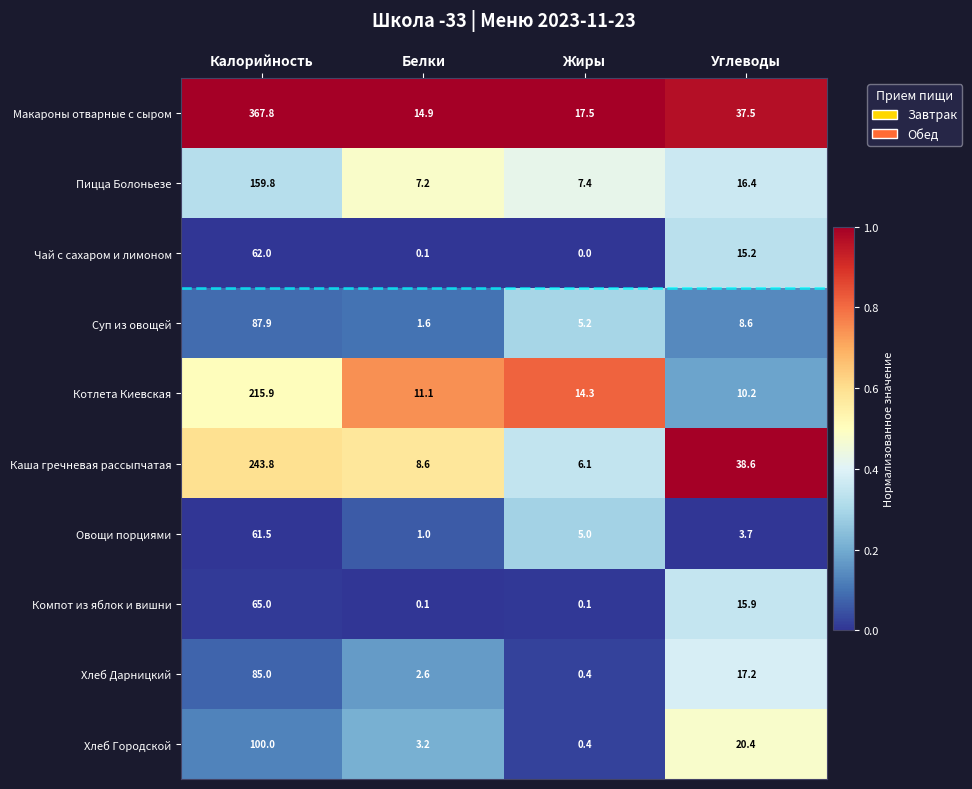

At how many categories does at least one series exceed 0?

4